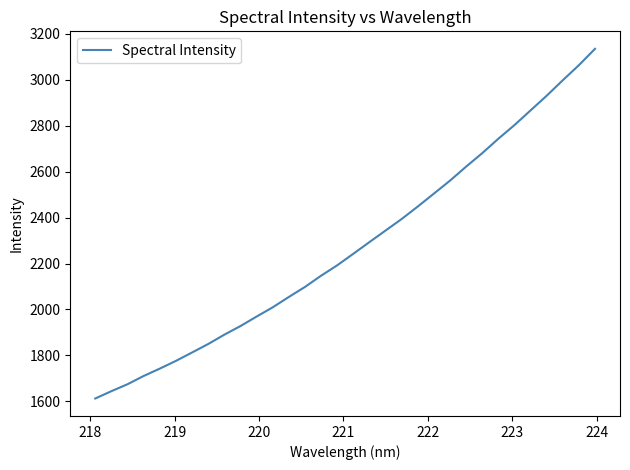

What is the maximum value shown in the chart?

3134.7